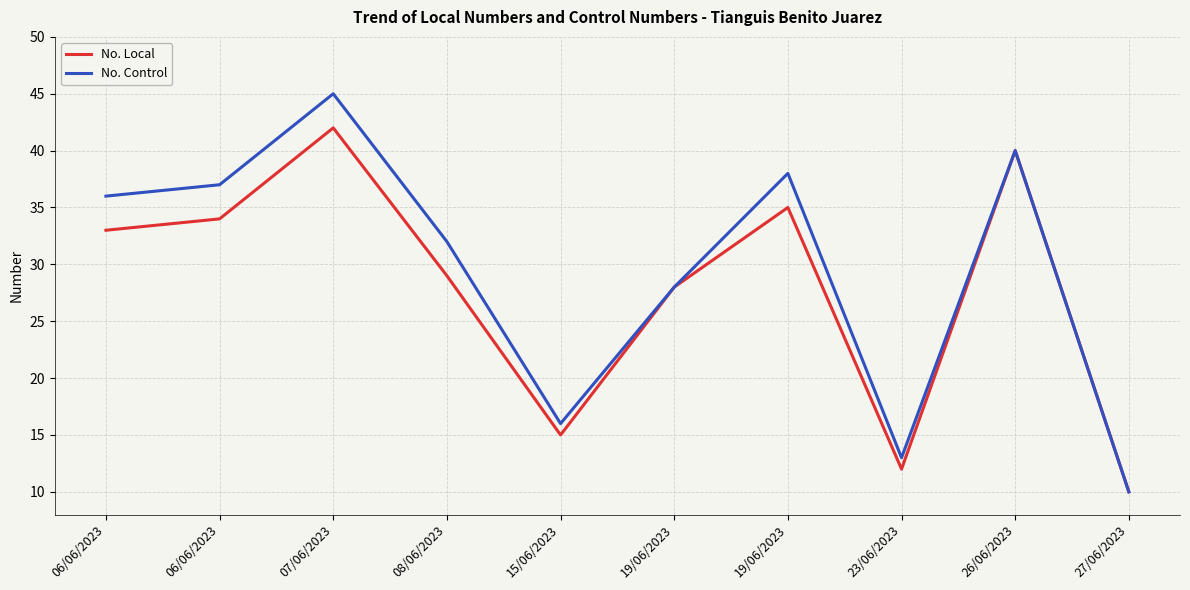

What is the sum of all No. Local values?

278